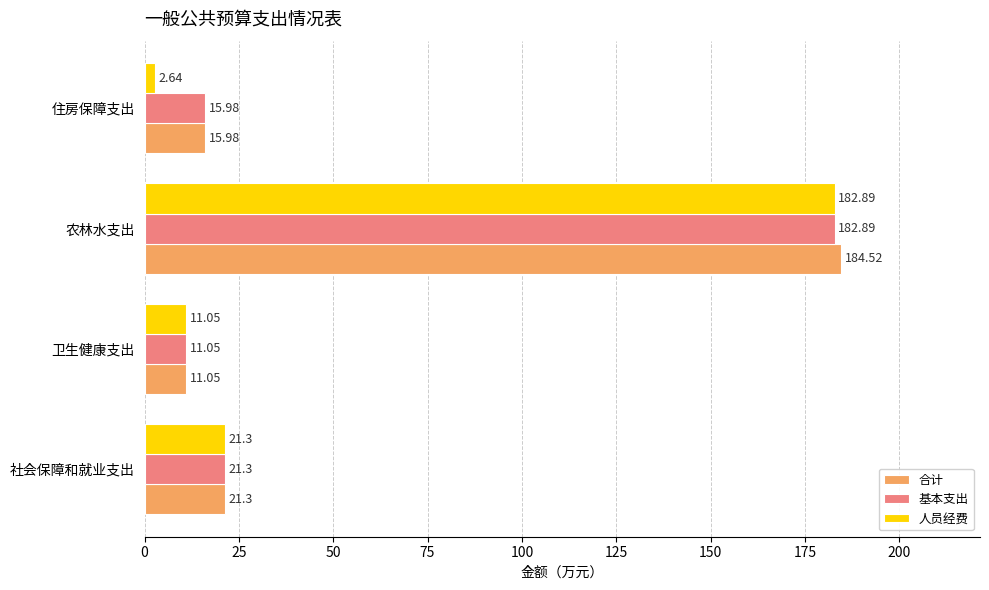

Where is 基本支出 nearest to the value 96?

社会保障和就业支出